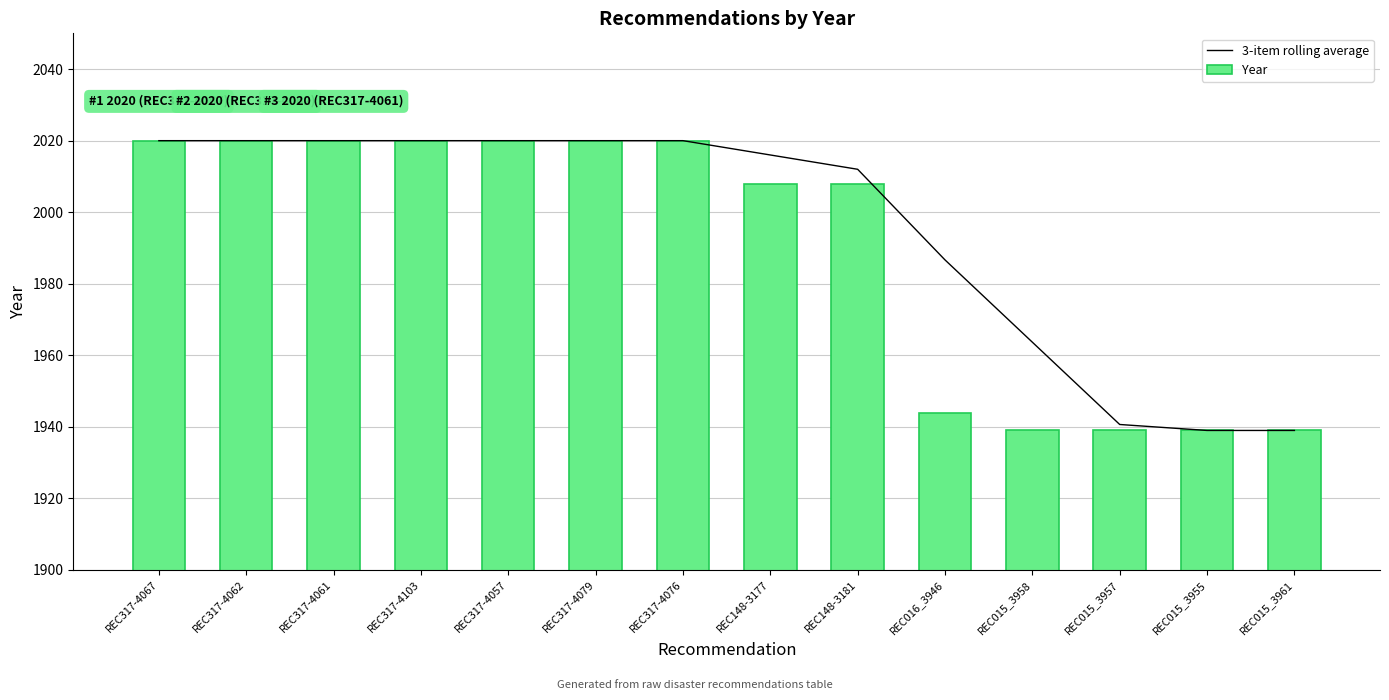

The value of 3-item rolling average at REC015_3958 is 1963.7. True or false?

True